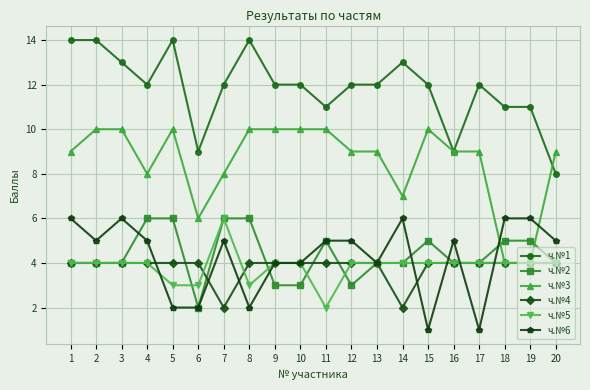

What is the difference between the highest and lowest values at 15?

11